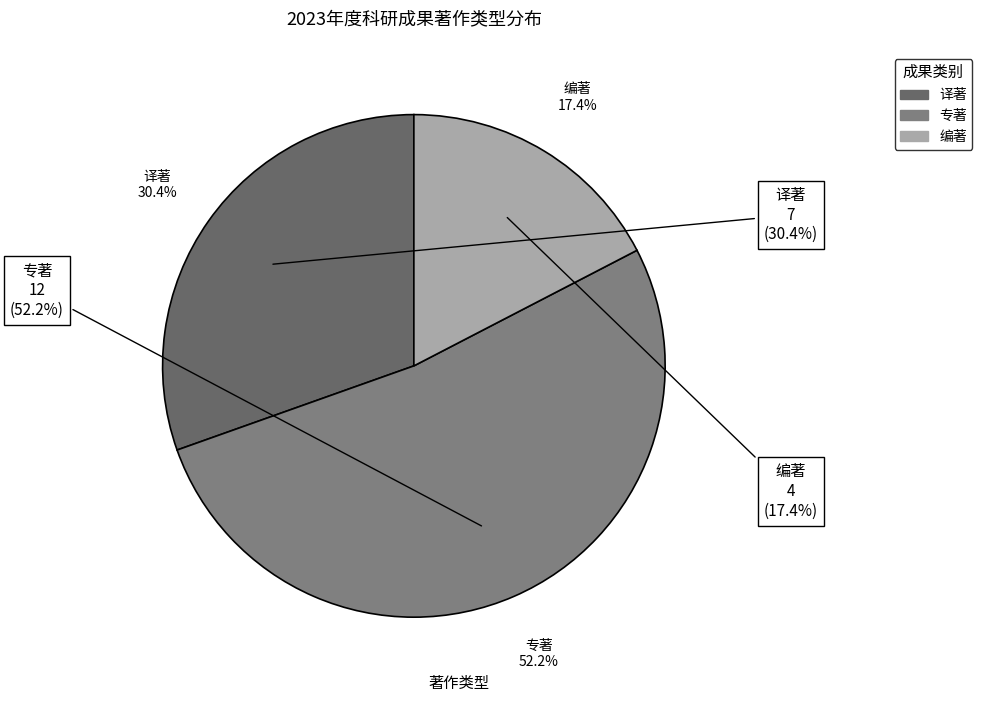

Rank the categories by value from lowest to highest.

编著, 译著, 专著